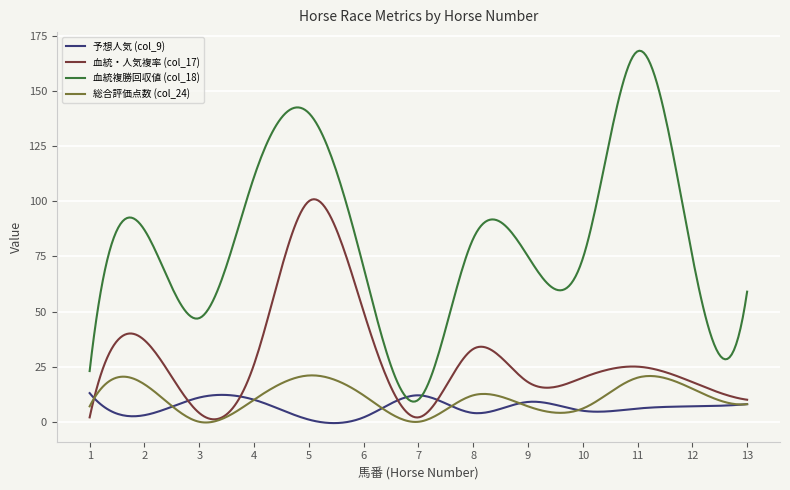

Rank the series by their maximum value, from lowest to highest.

予想人気 (col_9), 総合評価点数 (col_24), 血統・人気複率 (col_17), 血統複勝回収値 (col_18)